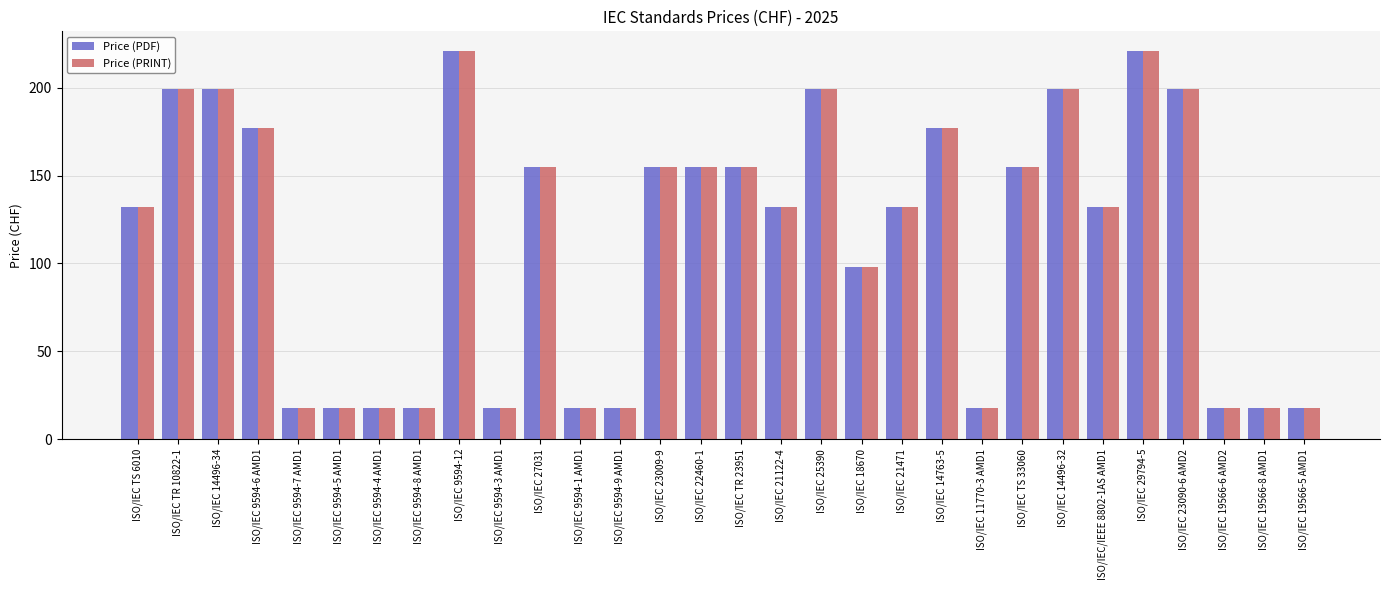

Reading left to right, extract all data points from this chart.

Price (PDF): 132	199	199	177	18	18	18	18	221	18	155	18	18	155	155	155	132	199	98	132	177	18	155	199	132	221	199	18	18	18
Price (PRINT): 132	199	199	177	18	18	18	18	221	18	155	18	18	155	155	155	132	199	98	132	177	18	155	199	132	221	199	18	18	18